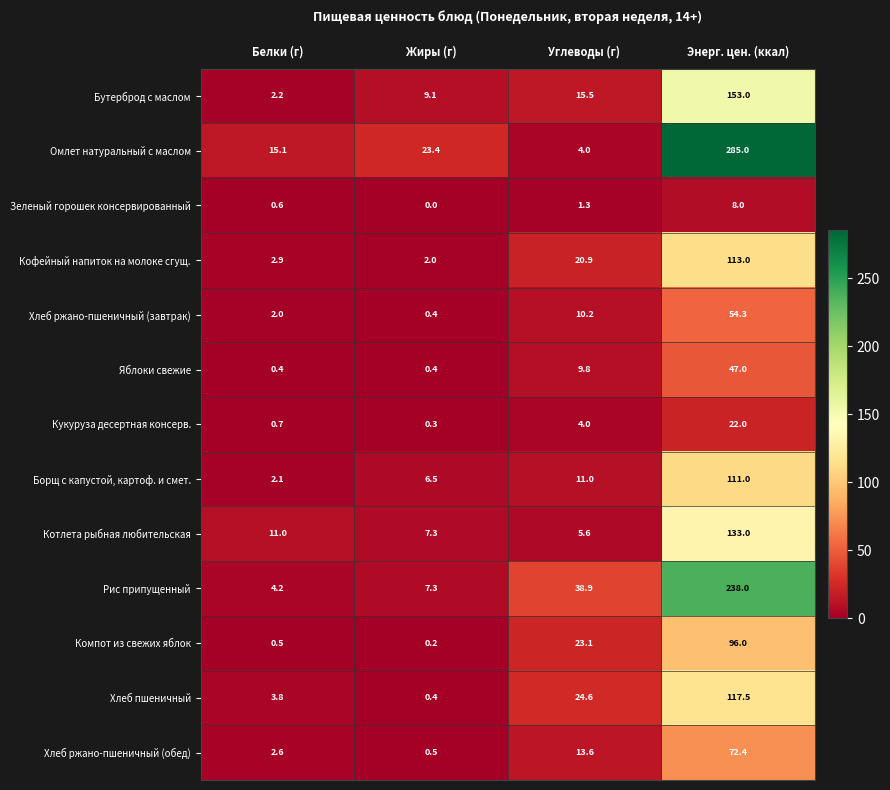

Rank the series by their maximum value, from lowest to highest.

Зеленый горошек консервированный, Кукуруза десертная консерв., Яблоки свежие, Хлеб ржано-пшеничный (завтрак), Хлеб ржано-пшеничный (обед), Компот из свежих яблок, Борщ с капустой, картоф. и смет., Кофейный напиток на молоке сгущ., Хлеб пшеничный, Котлета рыбная любительская, Бутерброд с маслом, Рис припущенный, Омлет натуральный с маслом